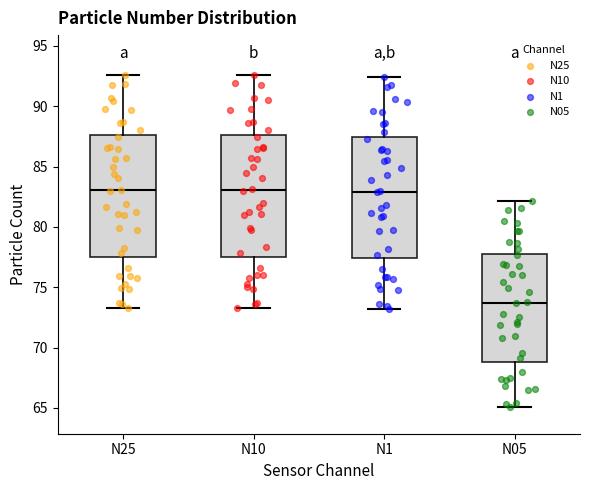

Reading left to right, read every box against the y-axis: the position of its median line, the range the box covers, and the ends of its whiskers. The values are not printed on the chart, so give them approximately, as read against the axis.

N25: median 83.0, box 77.5 to 87.5, whiskers 73.5 to 92.5
N10: median 83.0, box 77.5 to 87.5, whiskers 73.5 to 92.5
N1: median 83.0, box 77.5 to 87.5, whiskers 73.0 to 92.5
N05: median 73.5, box 69.0 to 78.0, whiskers 65.0 to 82.0